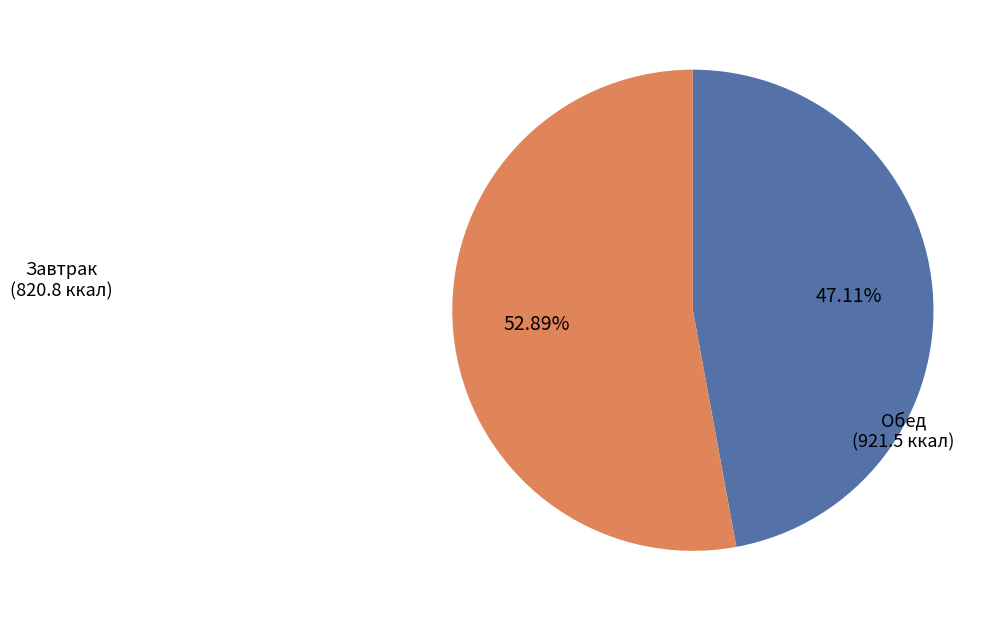

Is there any slice that represents more than half of the pie?

Yes